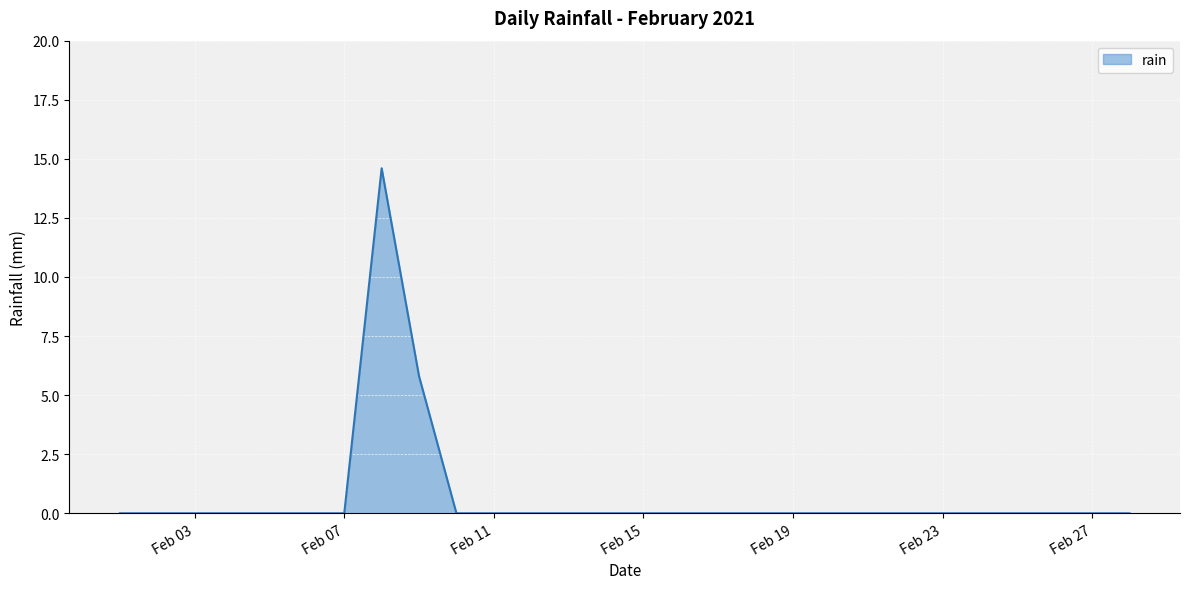

What is the difference between the maximum and minimum values?

14.6